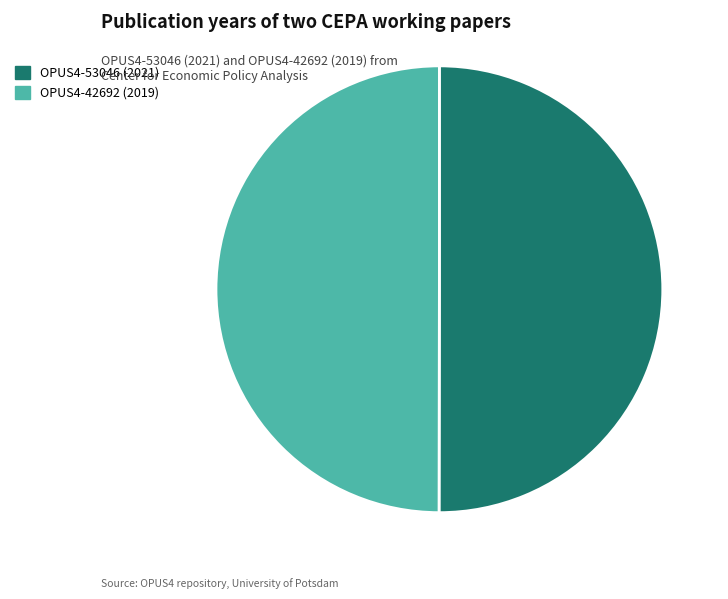

The OPUS4-42692 slice represents 50% of the pie. True or false?

True